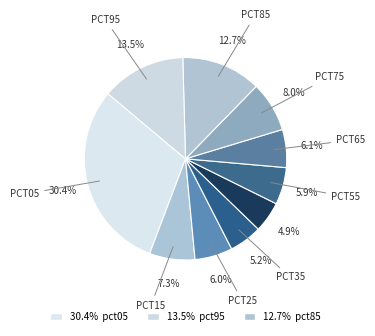

Count the number of slices in the pie.

10